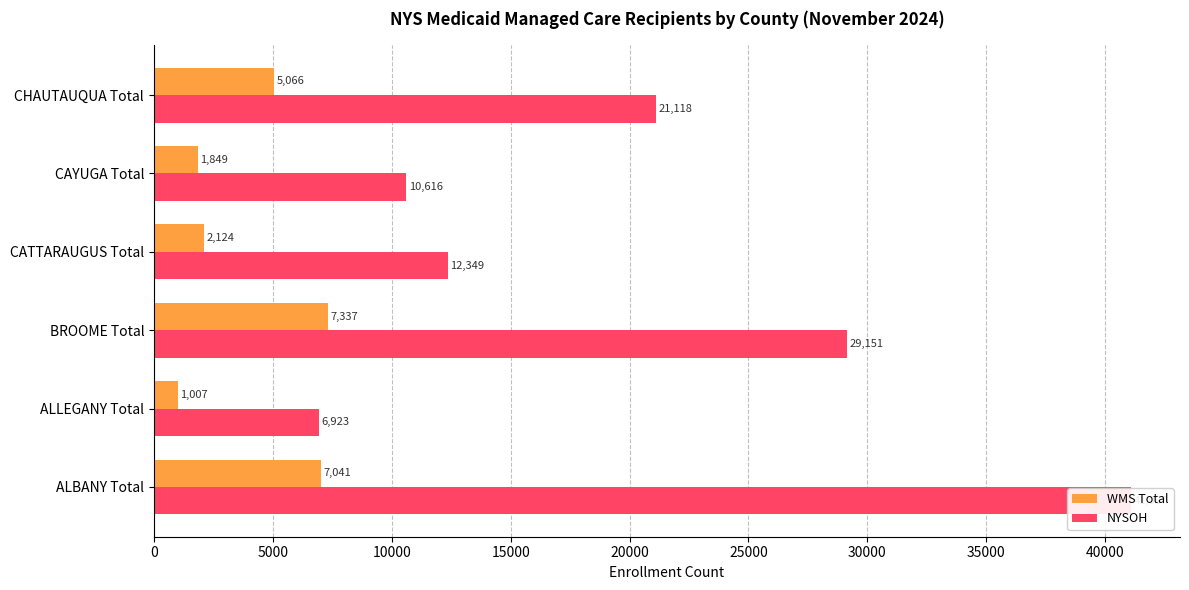

Between CATTARAUGUS Total and CHAUTAUQUA Total, which series saw the biggest shift?

NYSOH